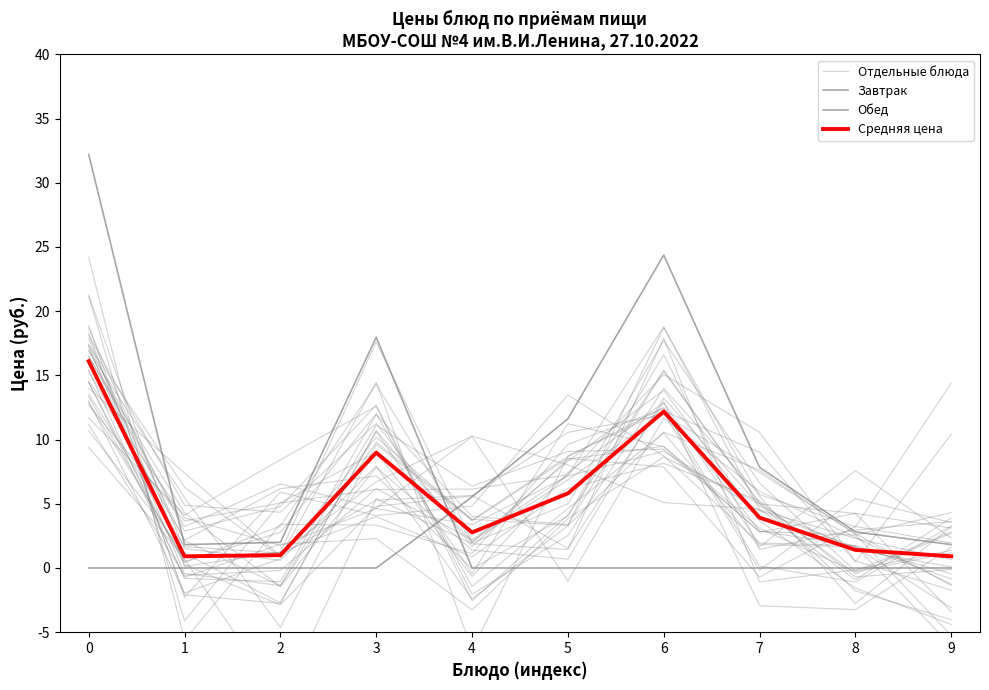

Does the chart display data point markers on the line(s)?

No